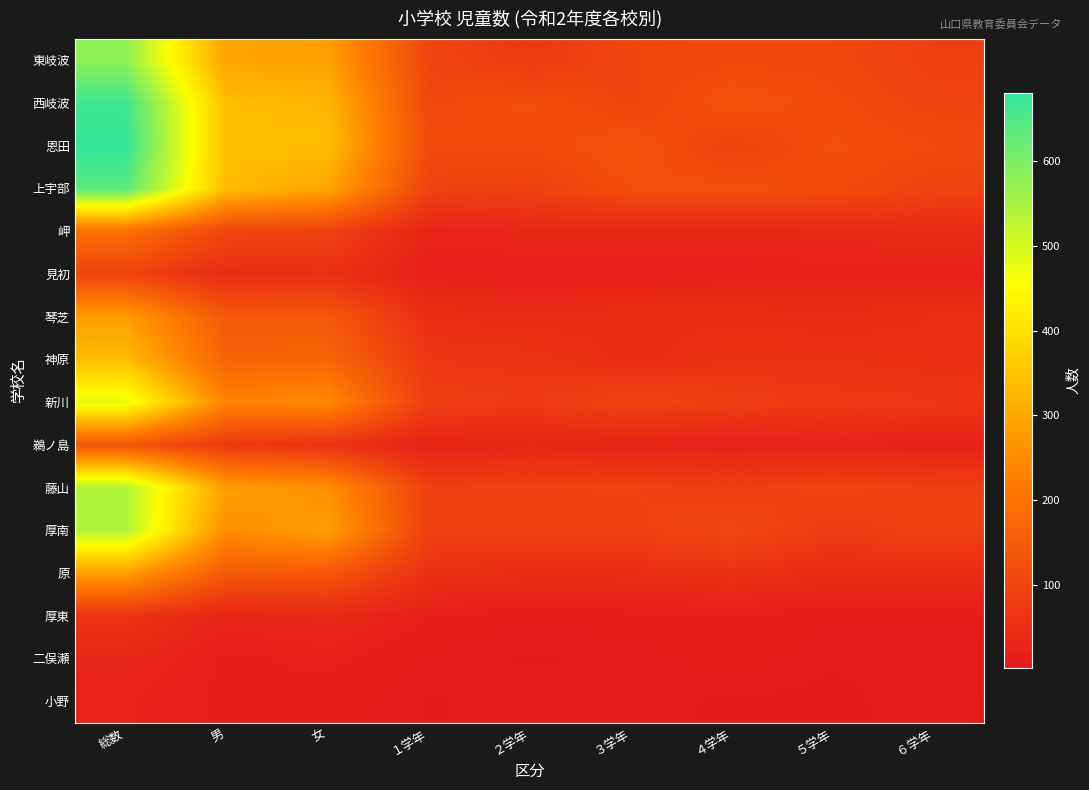

At which category is the sum across all series the highest?

総数